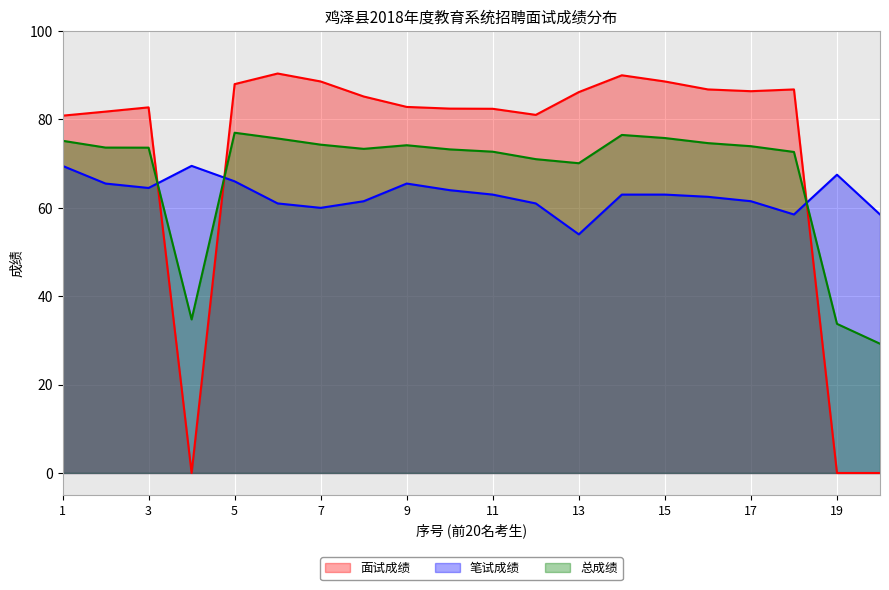

Which series has the widest spread of values?

面试成绩